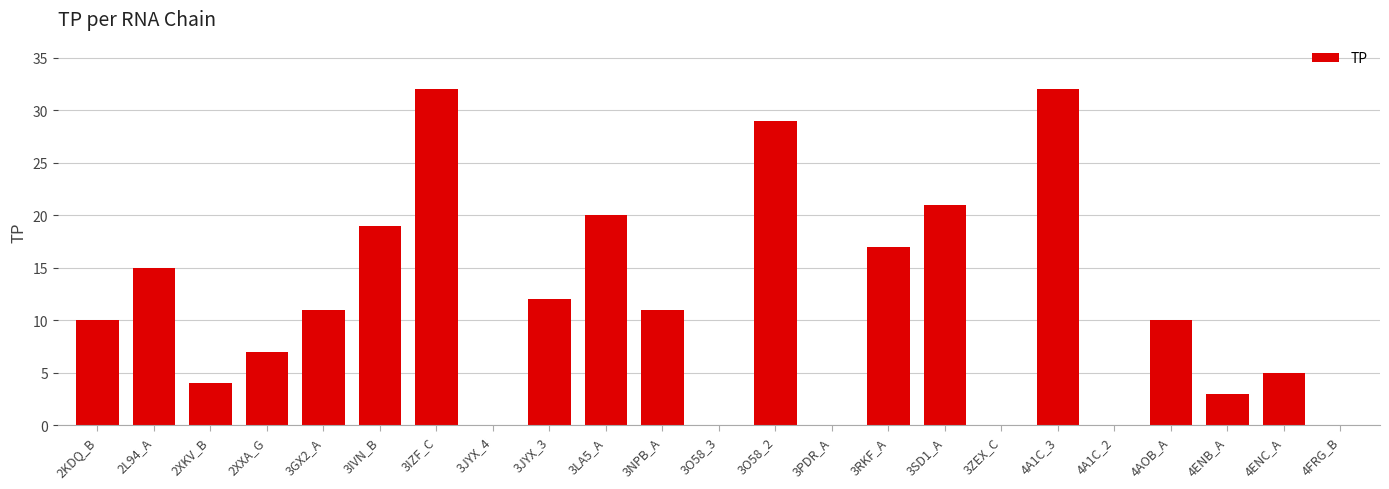

Reading left to right, list all the values displayed in this chart.

10	15	4	7	11	19	32	0	12	20	11	0	29	0	17	21	0	32	0	10	3	5	0